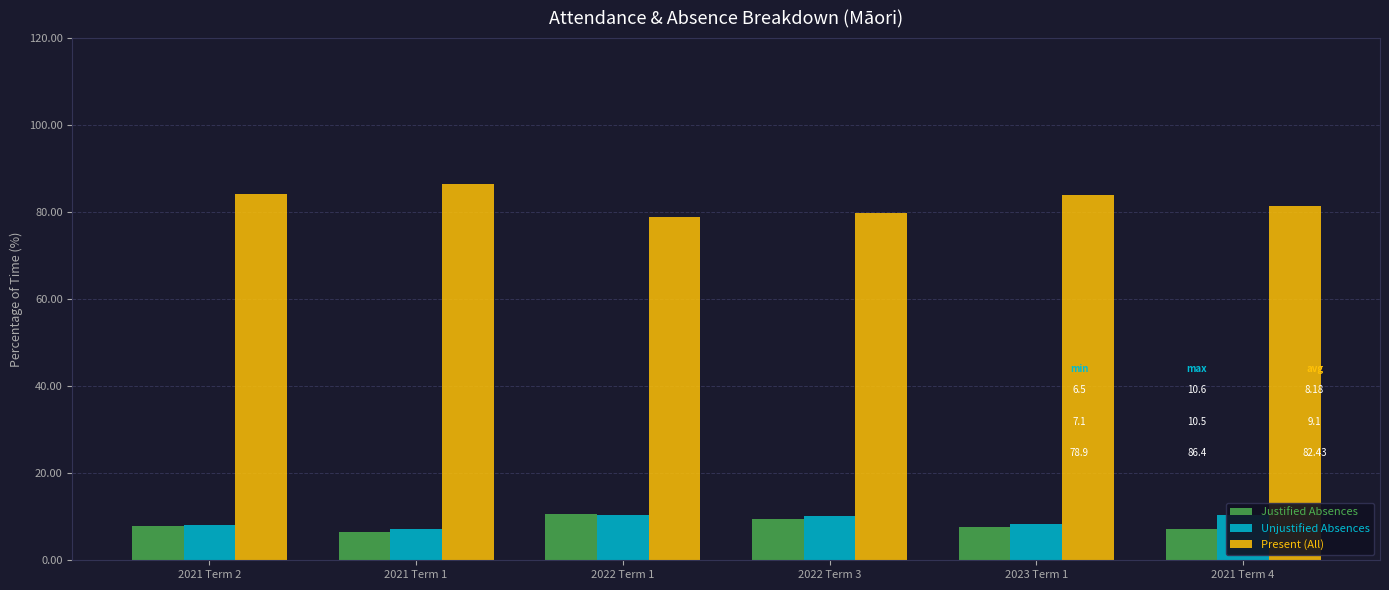

Reading left to right, extract all data points from this chart.

Justified Absences: 2021 Term 2=7.8	2021 Term 1=6.5	2022 Term 1=10.6	2022 Term 3=9.4	2023 Term 1=7.7	2021 Term 4=7.1
Unjustified Absences: 2021 Term 2=8.0	2021 Term 1=7.1	2022 Term 1=10.5	2022 Term 3=10.2	2023 Term 1=8.3	2021 Term 4=10.5
Present (All): 2021 Term 2=84.2	2021 Term 1=86.4	2022 Term 1=78.9	2022 Term 3=79.8	2023 Term 1=84.0	2021 Term 4=81.3